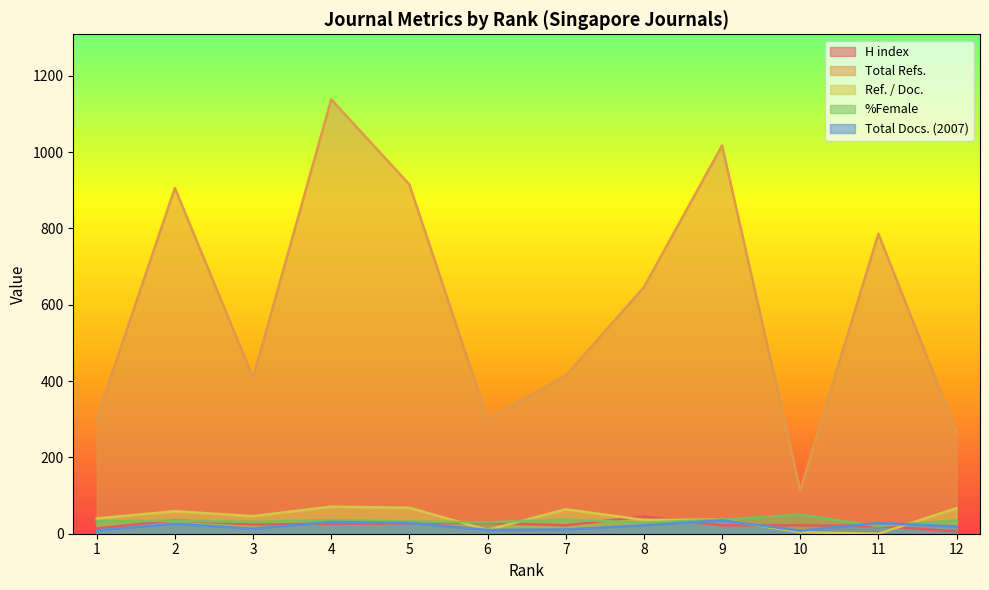

The value of Ref. / Doc. at 9 is 37. True or false?

True